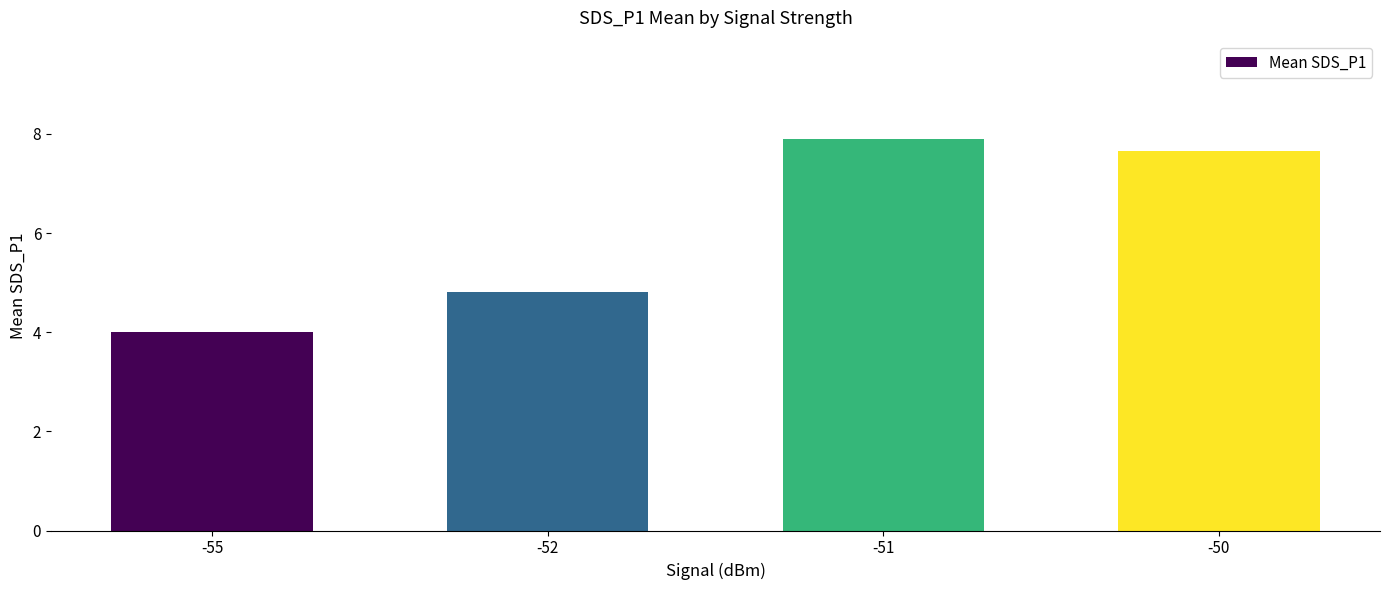

Which has a higher value, -50 or -55?

-50